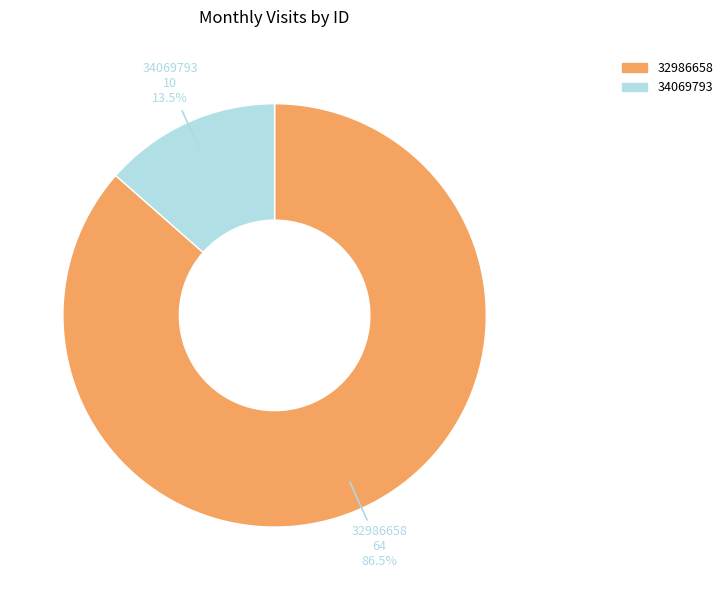

What percentage do 34069793 and 32986658 together represent?

100.0%